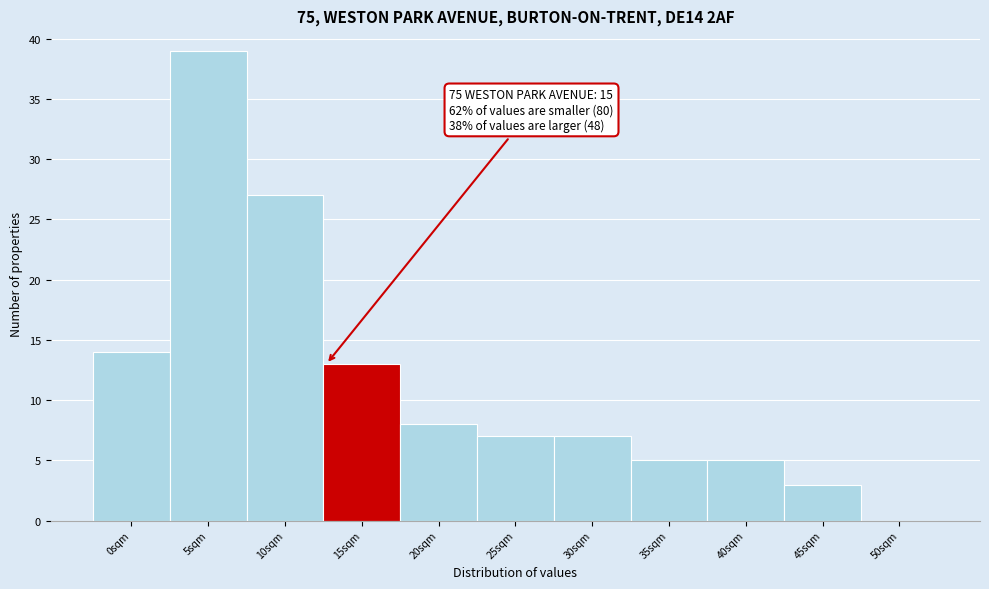

Reading left to right, transcribe all the data shown in this chart.

0sqm=14	5sqm=39	10sqm=27	15sqm=13	20sqm=8	25sqm=7	30sqm=7	35sqm=5	40sqm=5	45sqm=3	50sqm=0